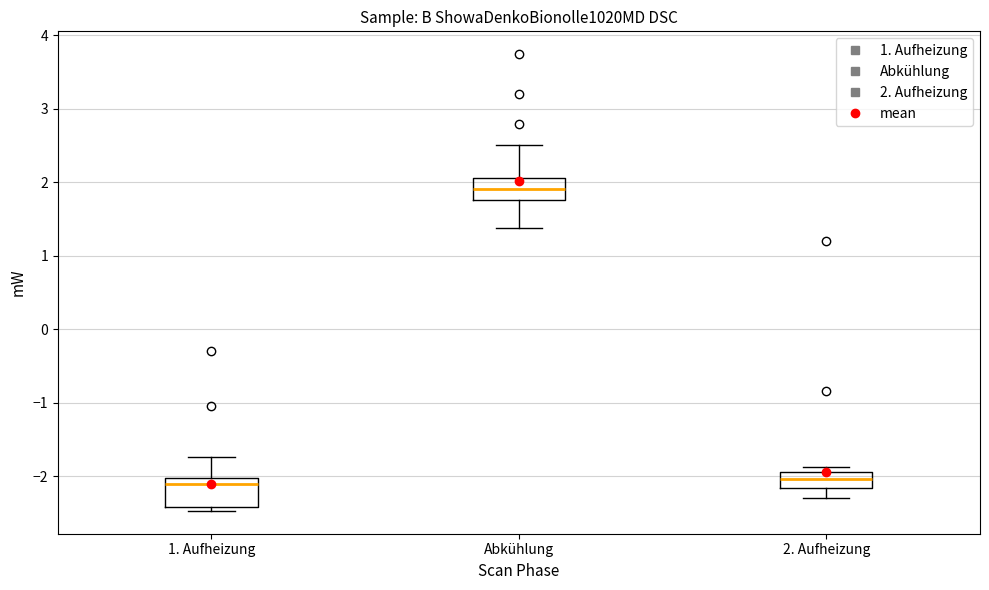

Comparing the boxes themselves (not the whiskers), which one is the tallest?

1. Aufheizung